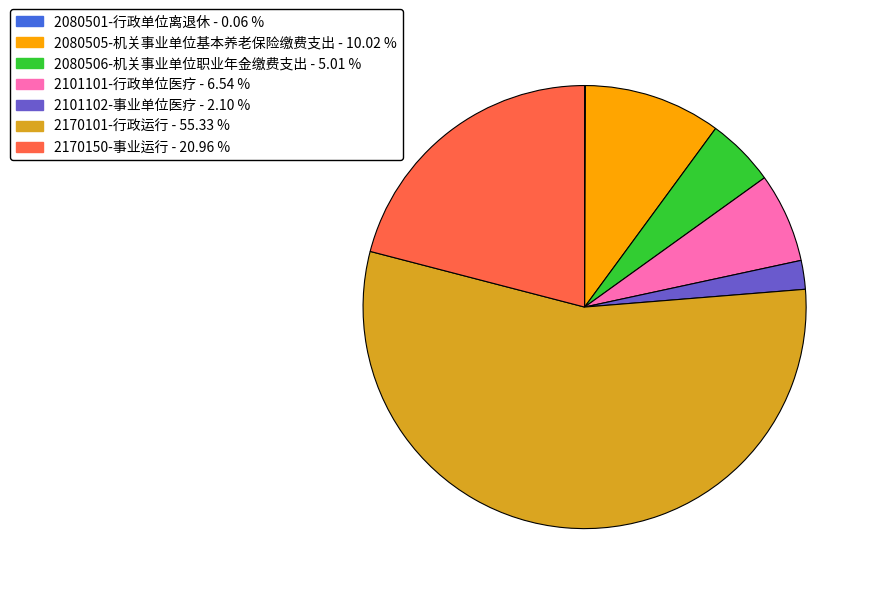

Which category has the biggest portion of the pie?

2170101-行政运行